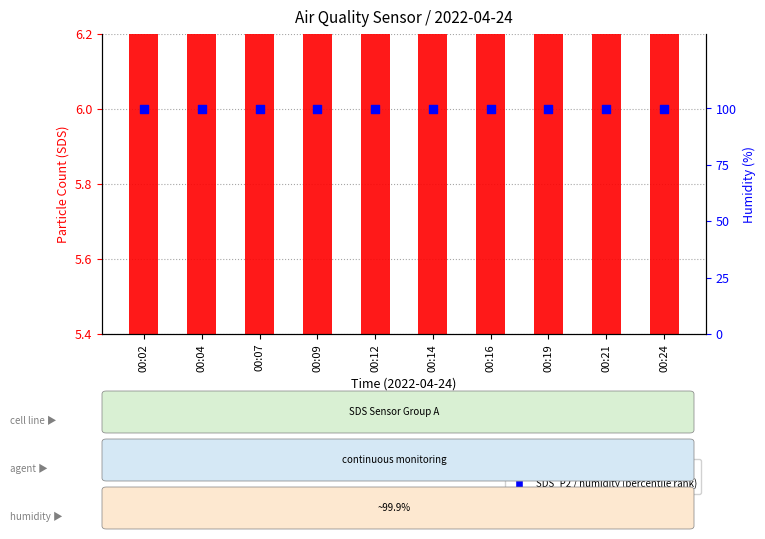

What is the total value across all series at 00:21?

112.2